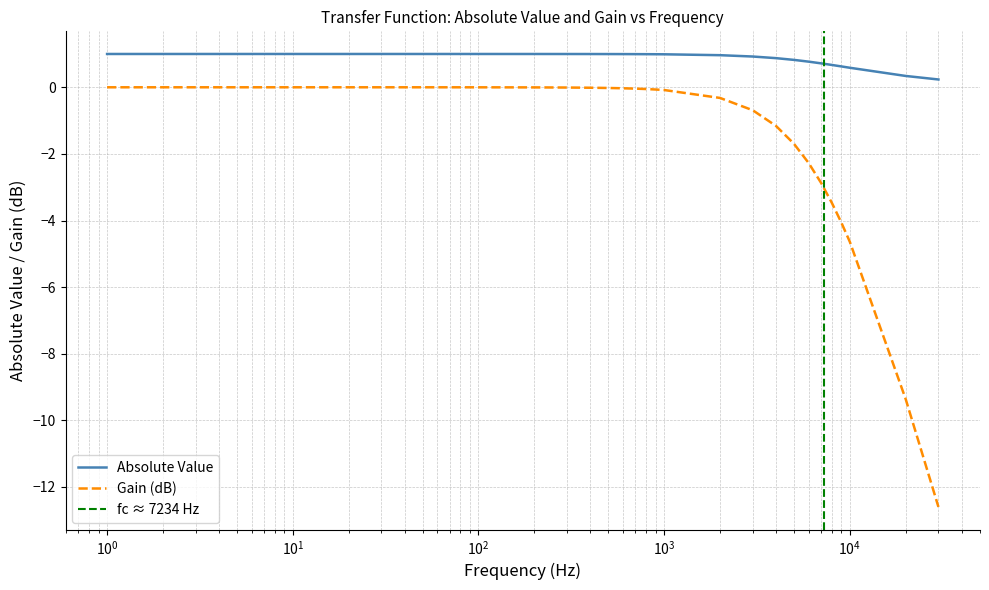

At how many categories does at least one series exceed -7?

39